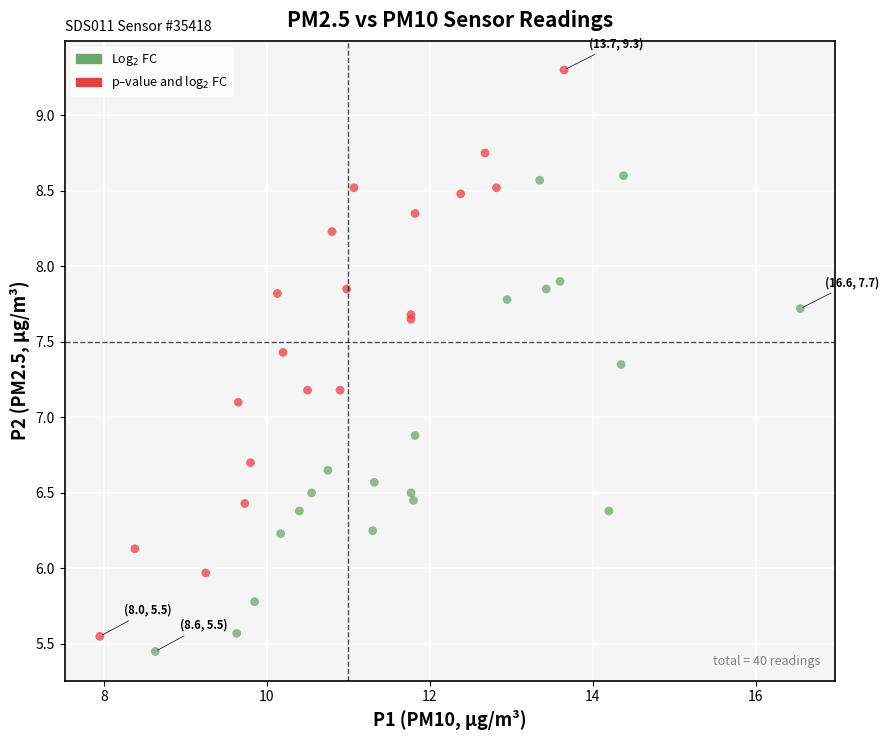

What are all the series names shown in the legend?

Log$_2$ FC, p–value and log$_2$ FC